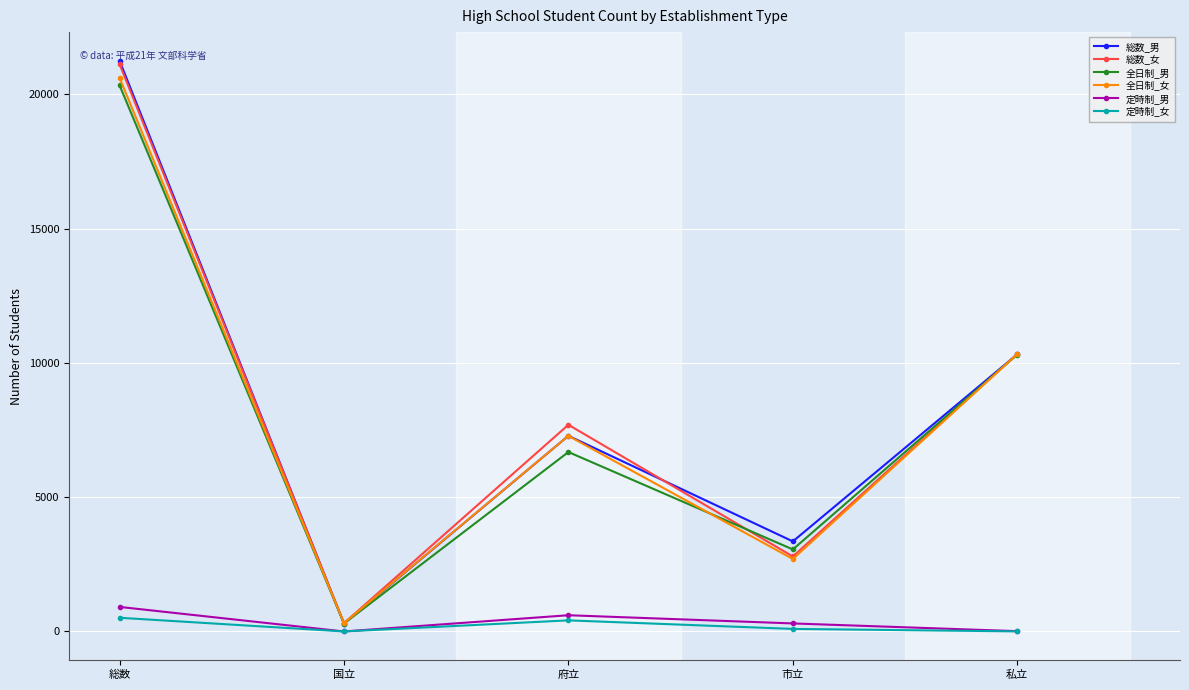

True or false: 定時制_男 has more than 0 points higher than both neighbors.

True